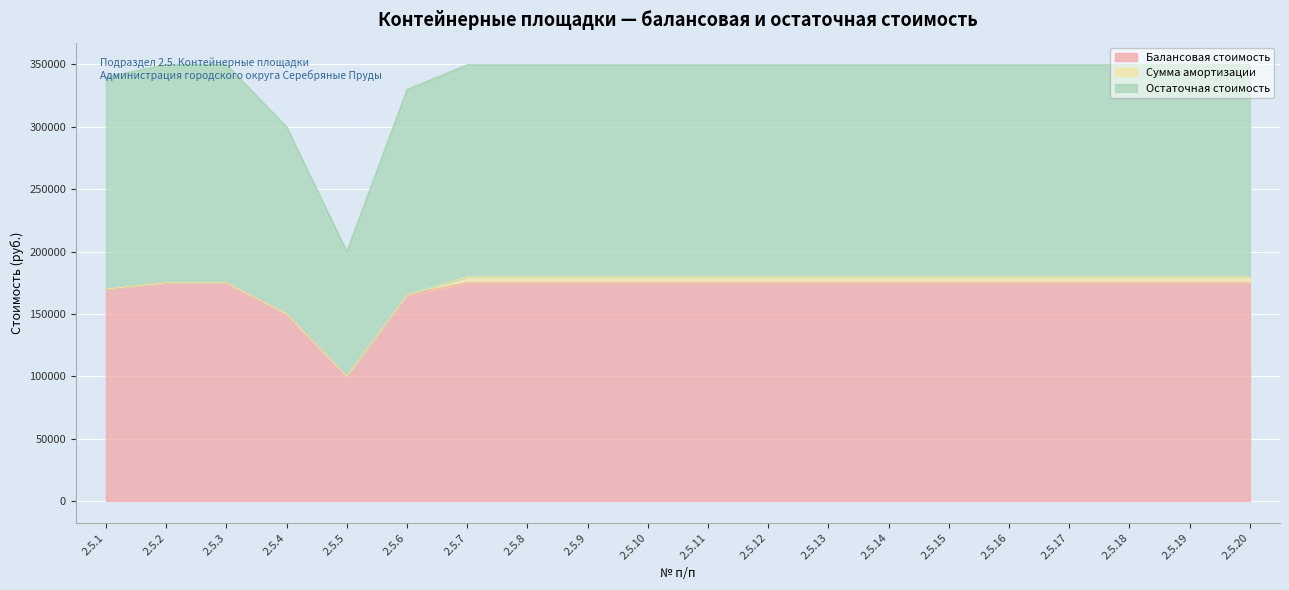

What is the highest value of the Балансовая стоимость series?

175000.0